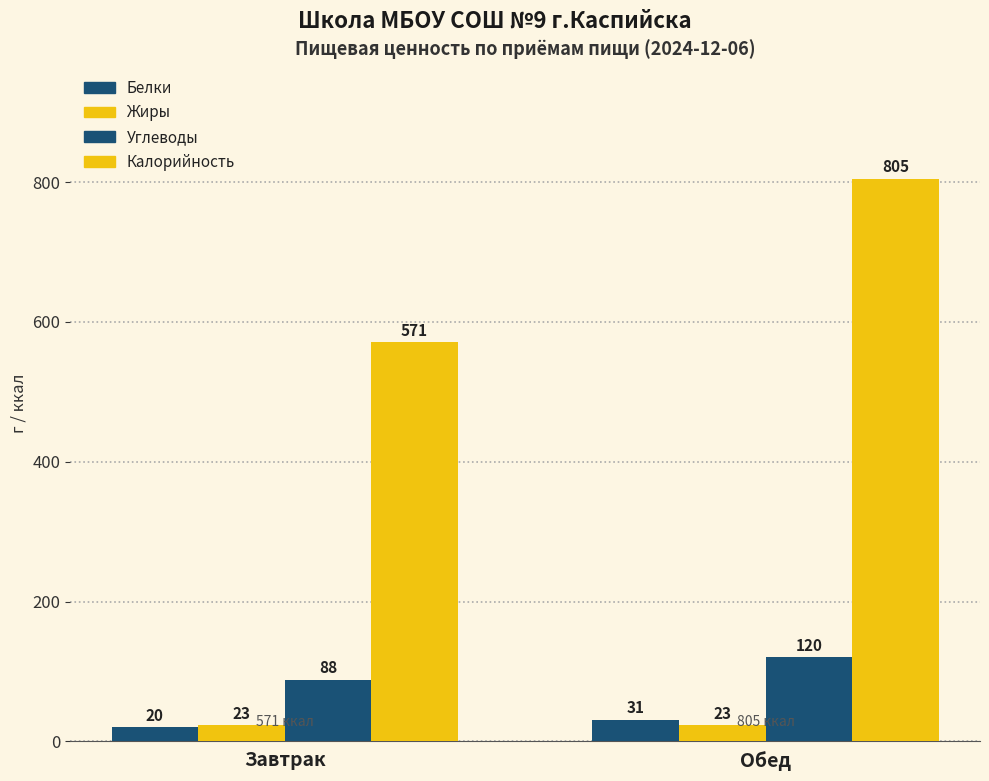

What is the smallest value displayed?

20